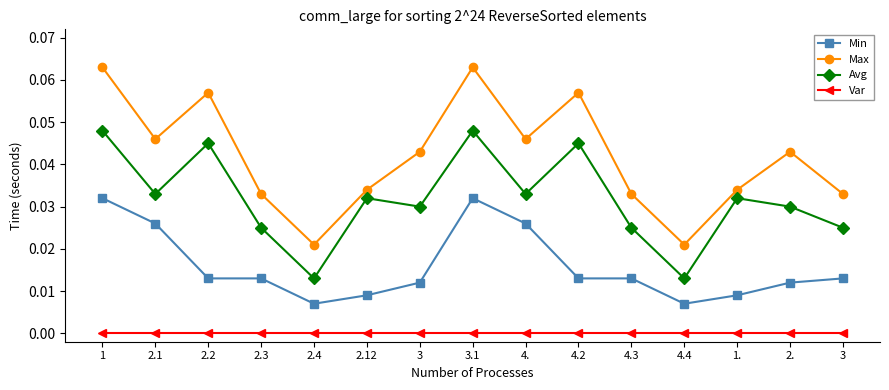

What is the maximum value shown in the chart?

0.1